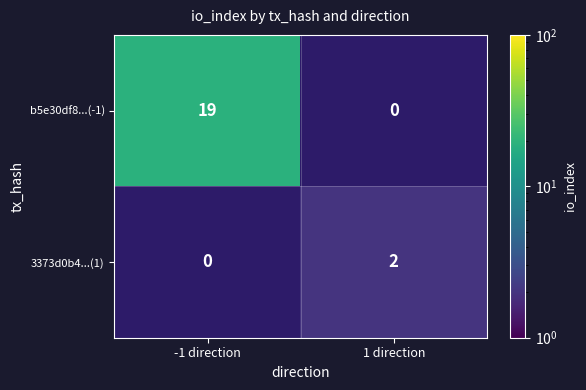

True or false: 3373d0b4...(1) has a value of 1.2 at 1 direction.

False